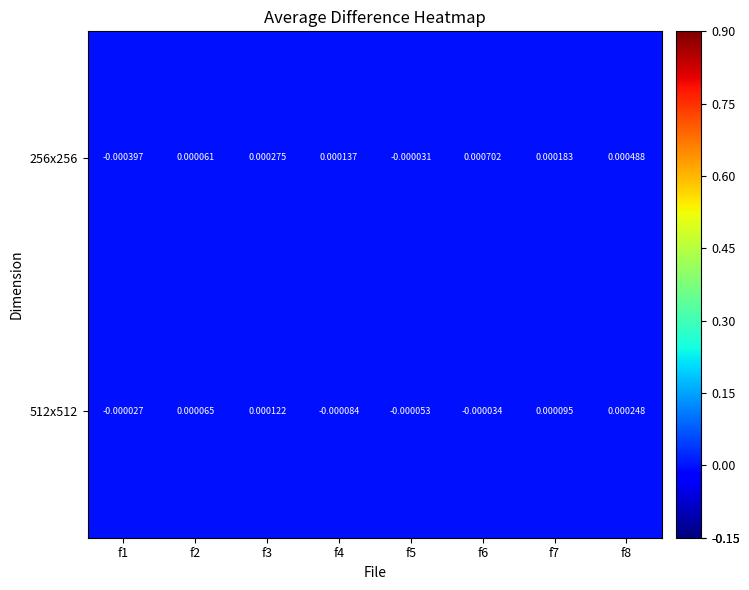

How many values in the 256x256 series are below 0?

2